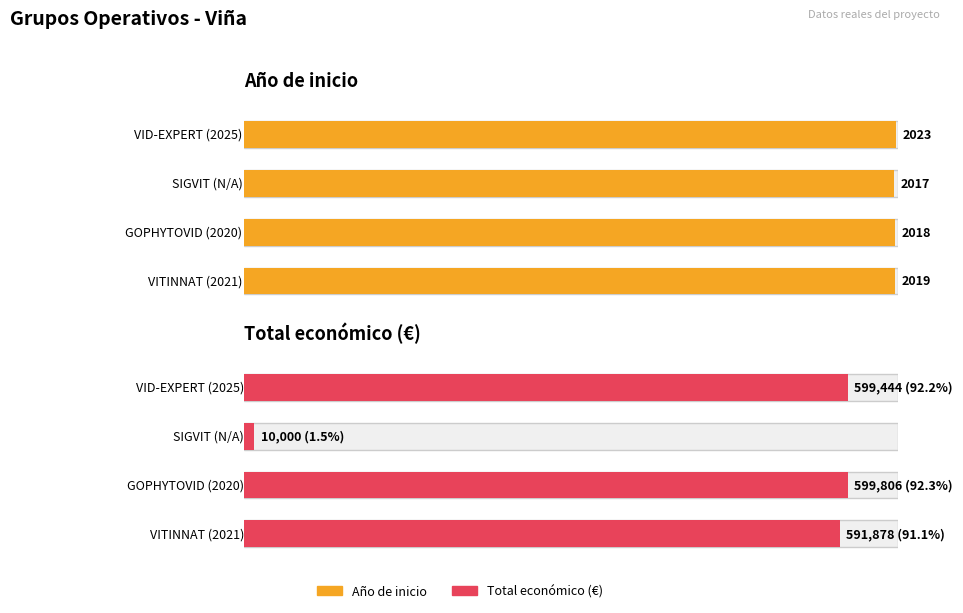

What is the sum of the Total económico values at VITINNAT (2021) and VID-EXPERT (2025)?

1191322